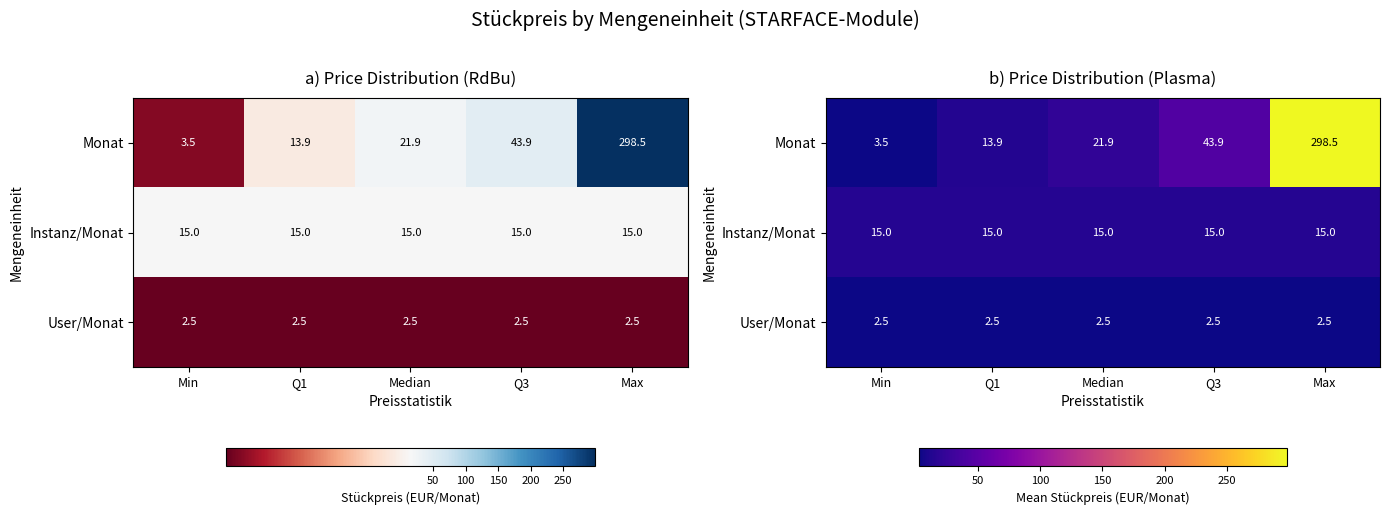

Which has a higher value, Q3 or Max?

Max